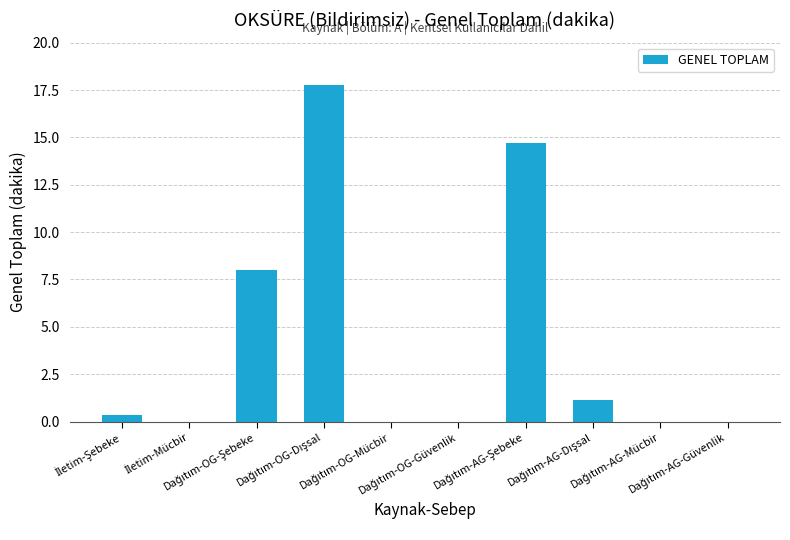

What is the sum of all values?

42.0